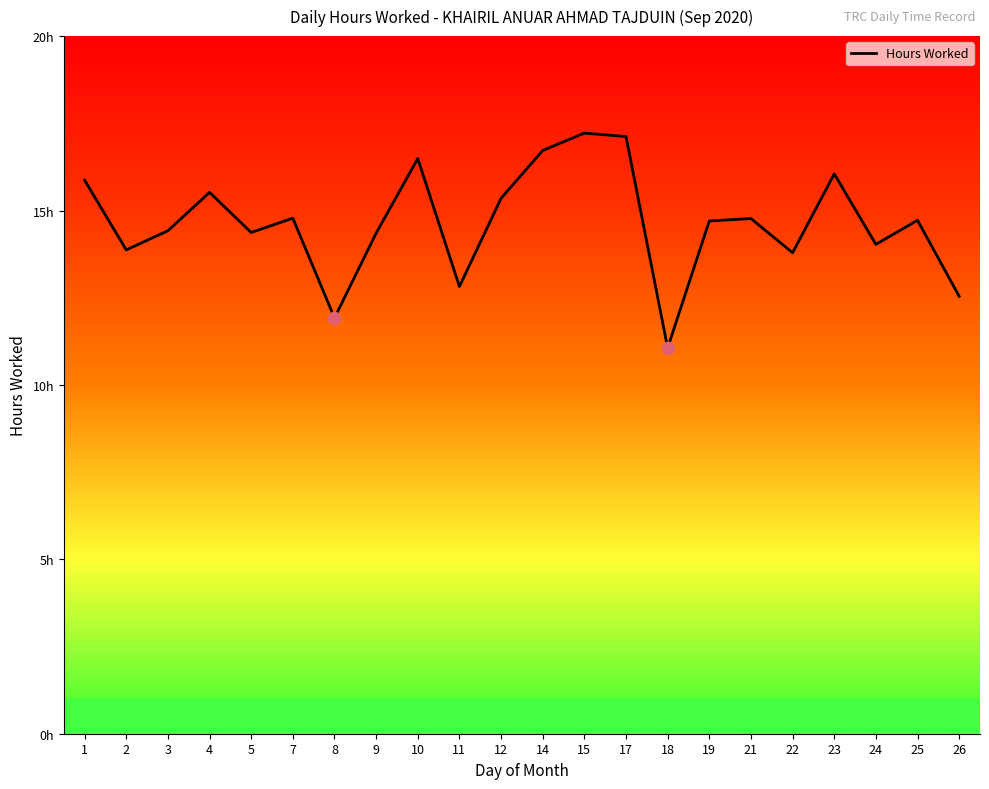

Does the chart have visible grid lines?

No